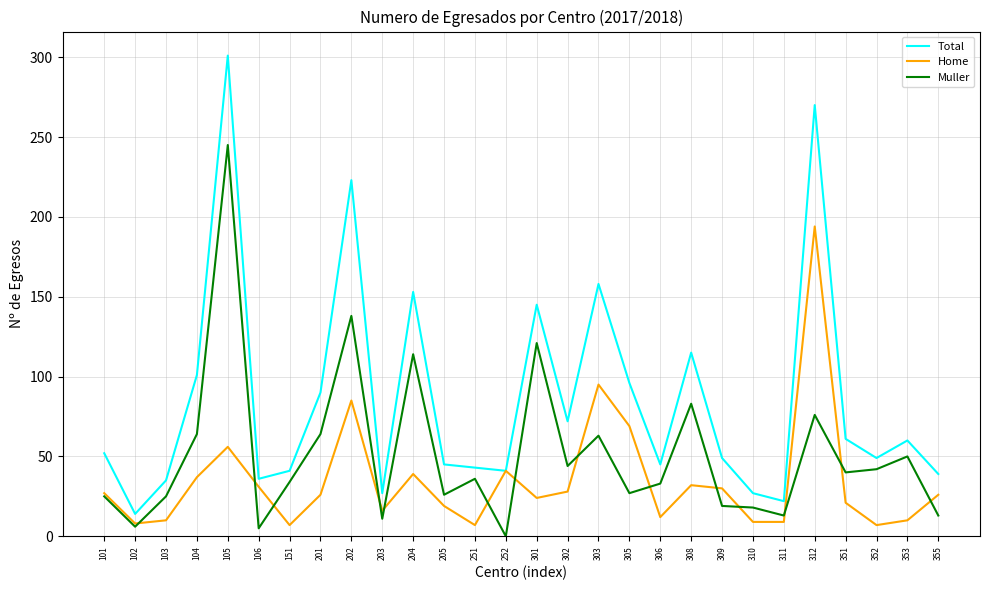

Which series changed the most between 101 and 353?

Muller